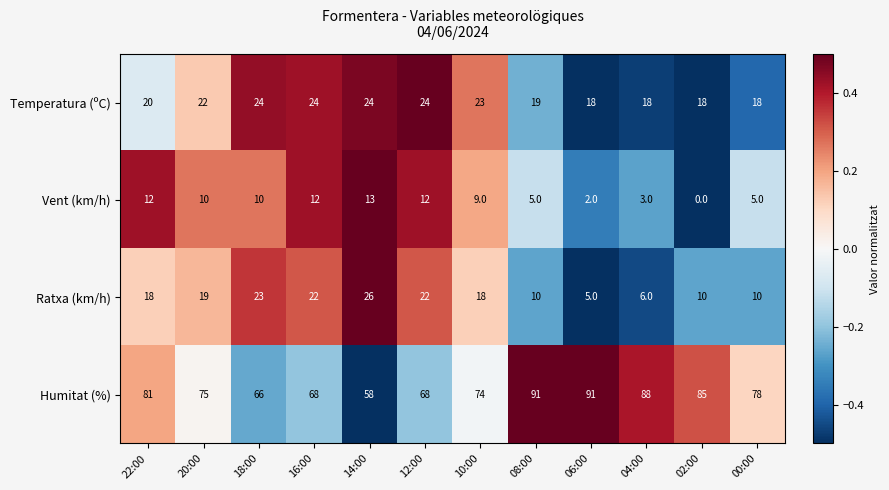

What is the total value across all series at 22:00?

131